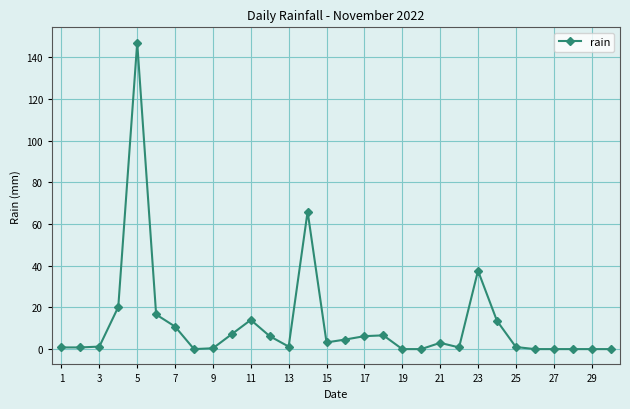

What is the average value?

12.3